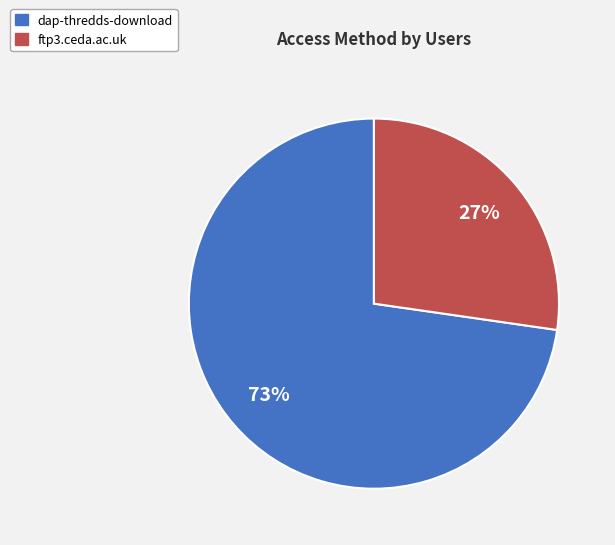

To the nearest percent, what is the average slice percentage?

50%